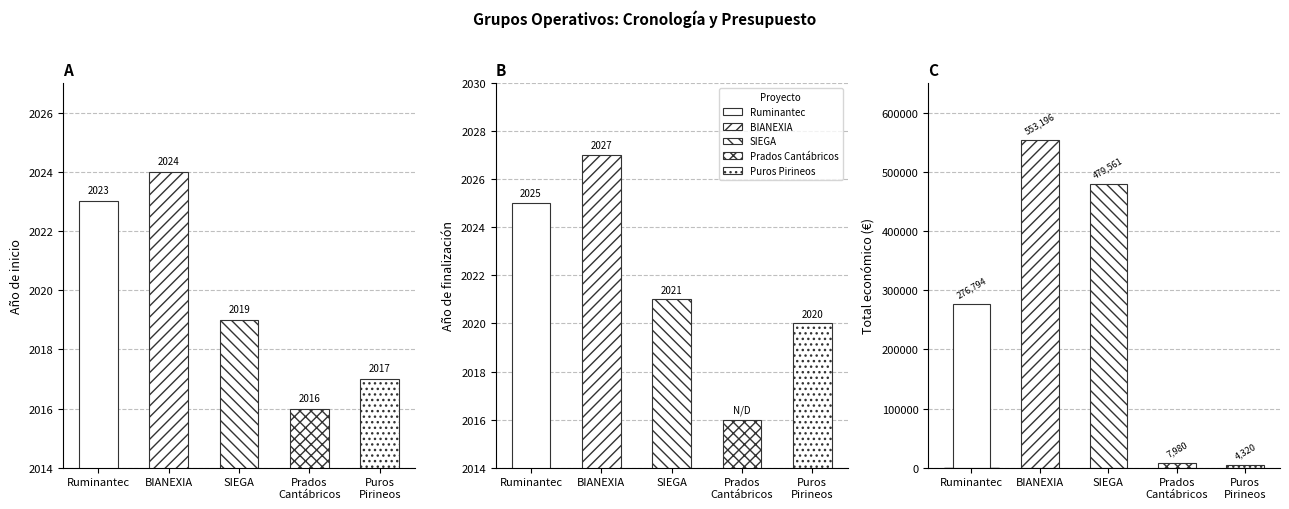

What is the maximum value for Año de finalización?

2027